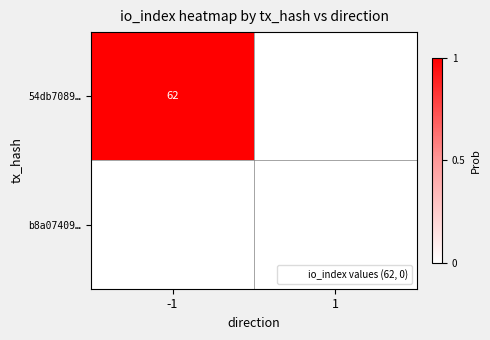

List the labels in order of 54db7089… value, largest first.

-1, 1